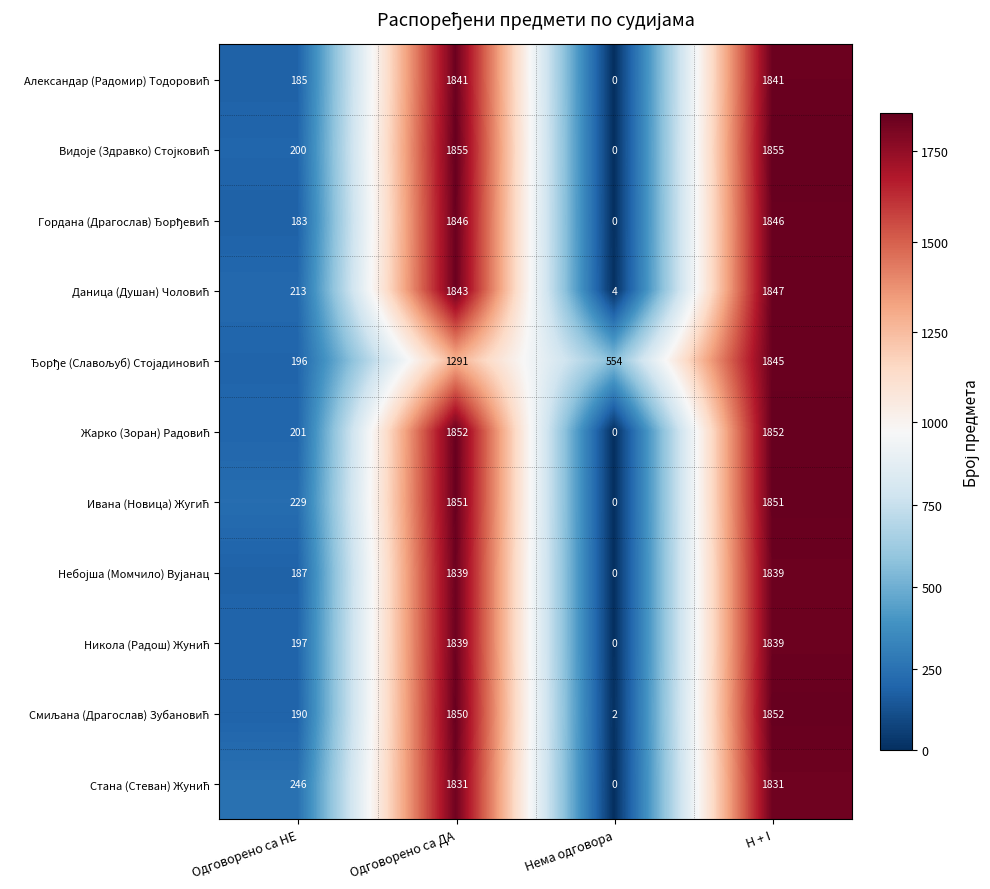

What is the difference between the highest and lowest values at Одговорено са ДА?

564